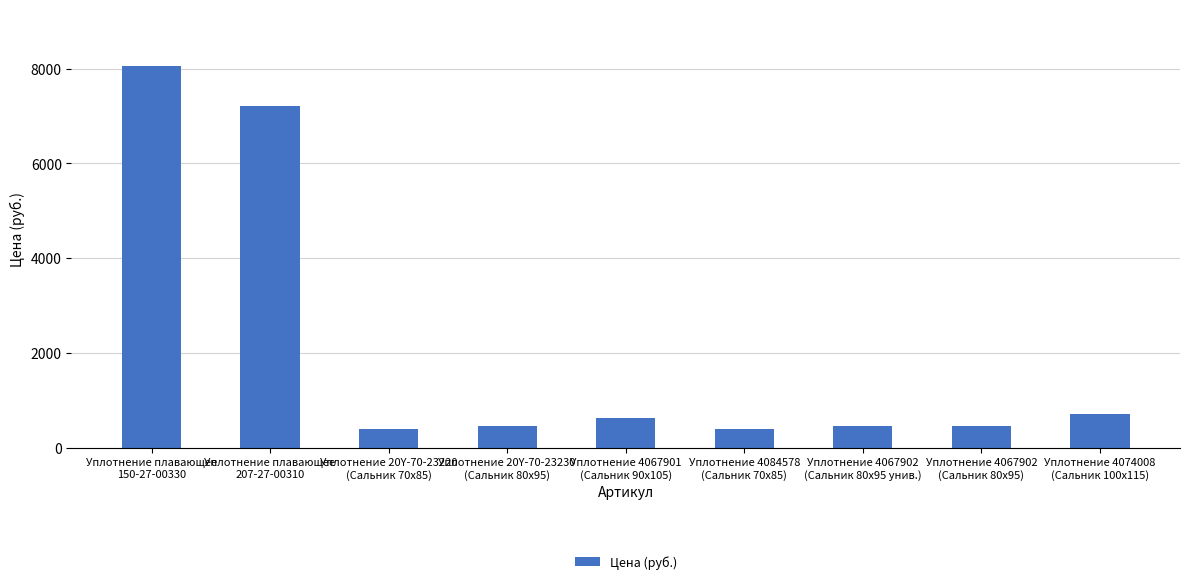

How many bars are there in total?

9